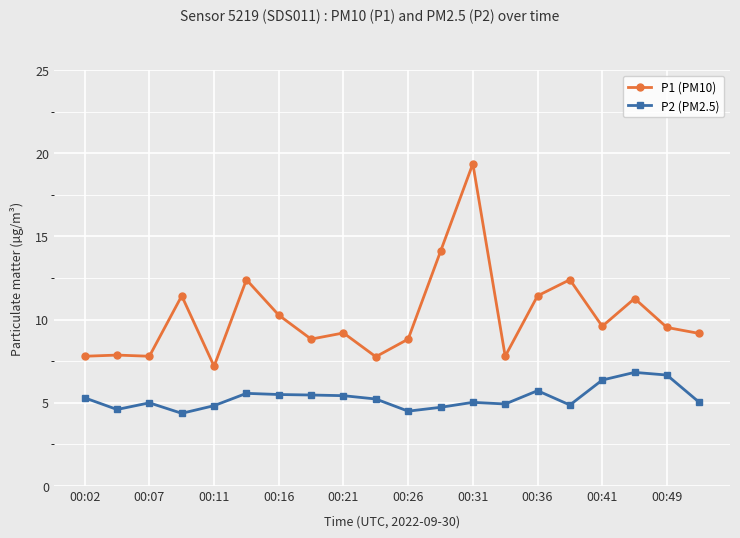

What are all the series names shown in the legend?

P1 (PM10), P2 (PM2.5)